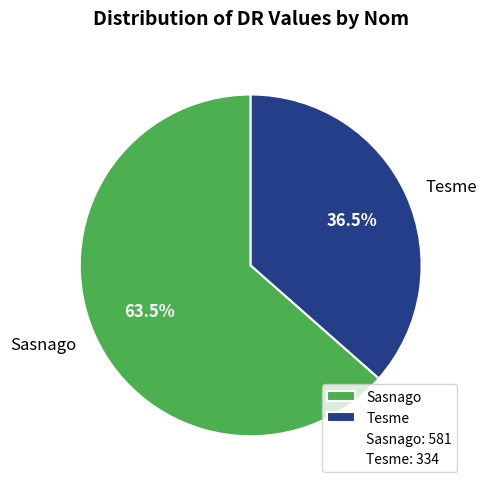

What is the ratio of the value at Sasnago to the value at Tesme?

1.7